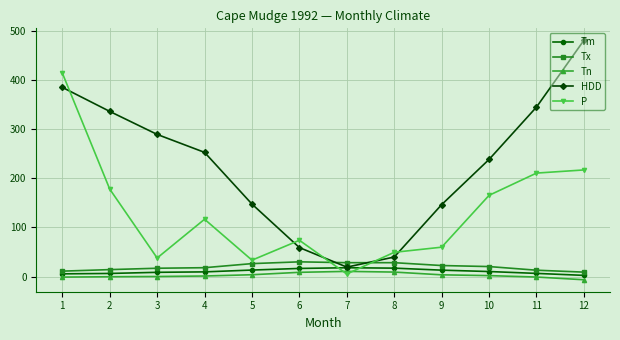

What is the approximate value of HDD at 2?

335.8